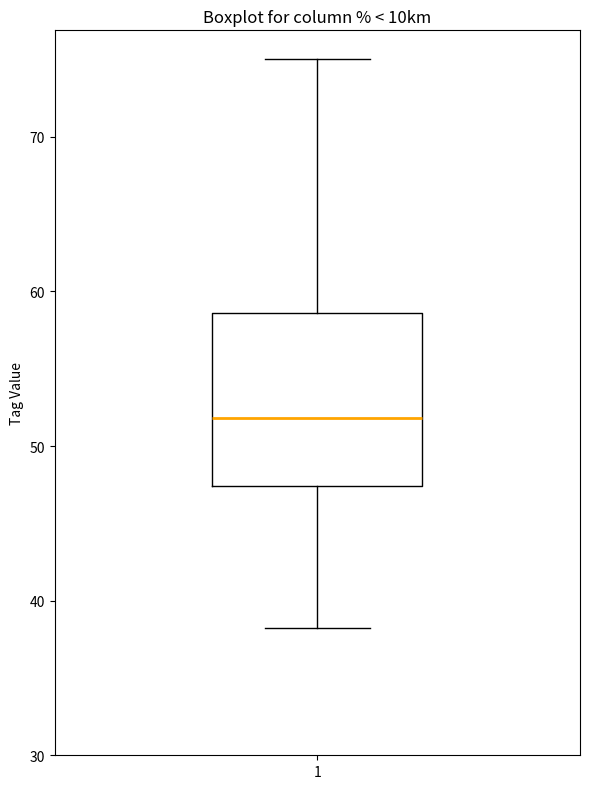

Read this box plot against the y-axis: the position of the median line, the range covered by the box, and the ends of both whiskers. The values are not printed on the chart, so give them approximately, as read against the axis.

median 52, box 47 to 59, whiskers 38 to 75